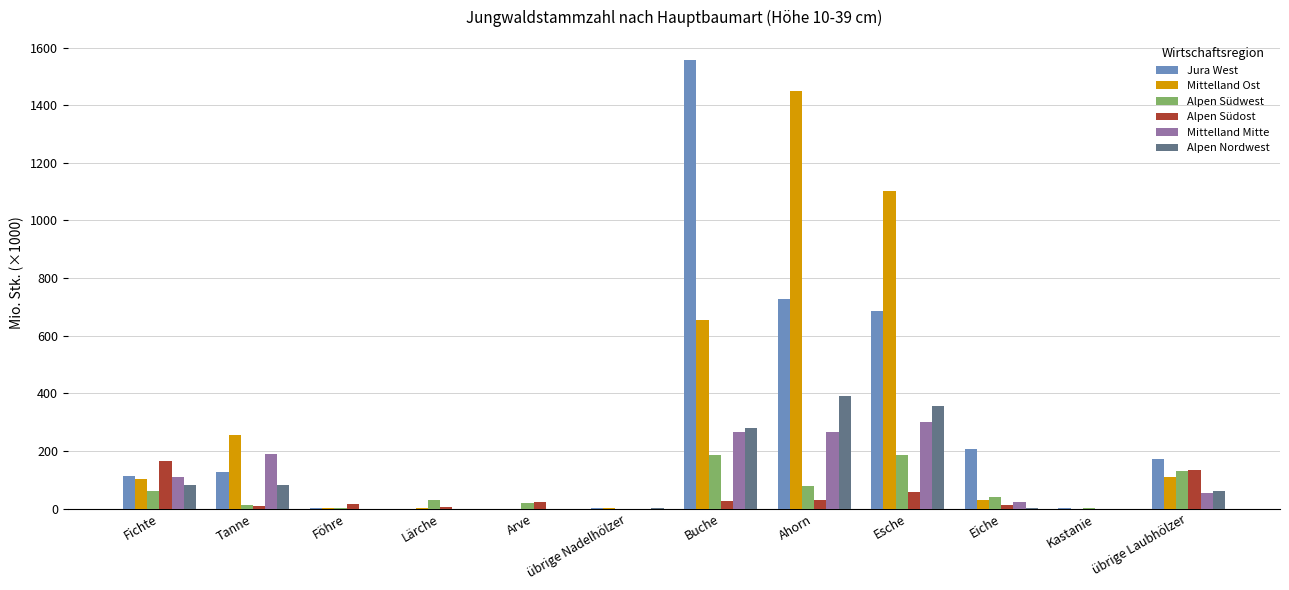

Is the value of Mittelland Ost at Esche greater than the value of Alpen Südwest at Lärche?

Yes